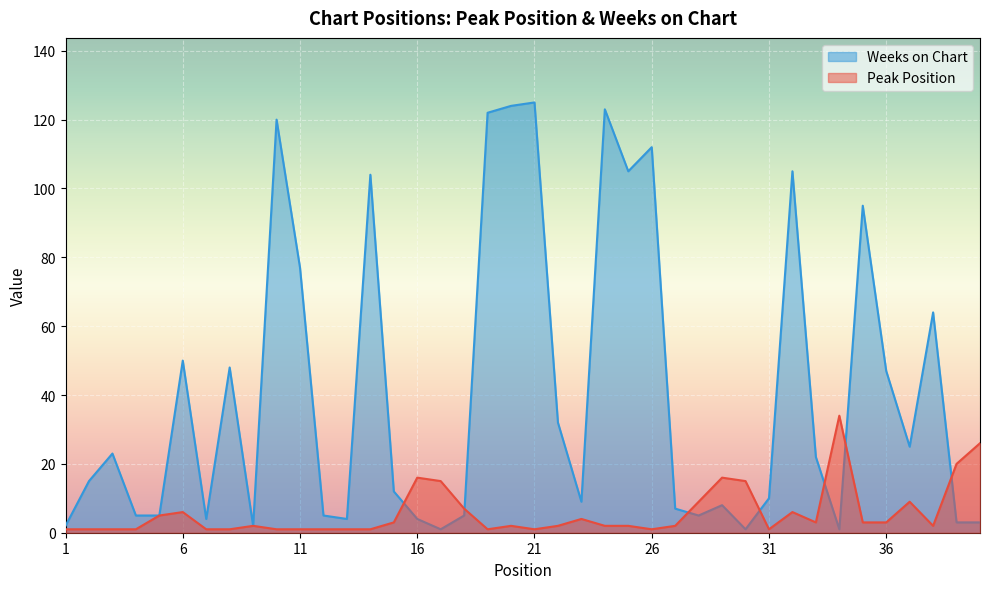

What is the sum of all Weeks on Chart values?

1634